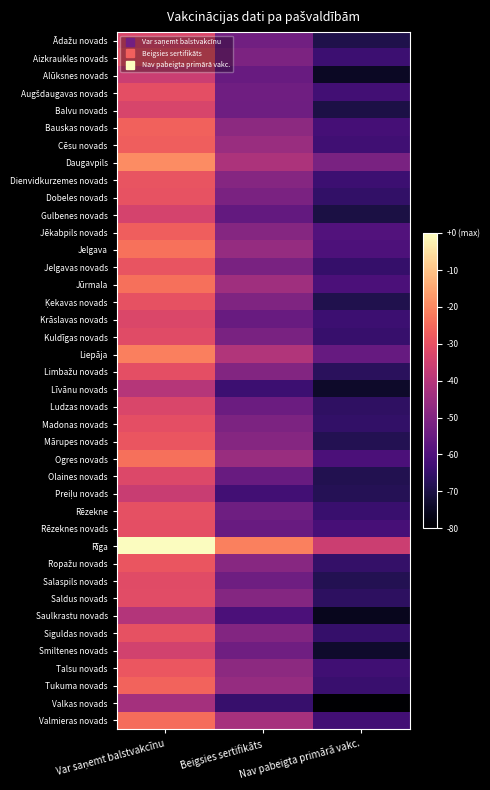

What is the smallest value displayed?

4.1